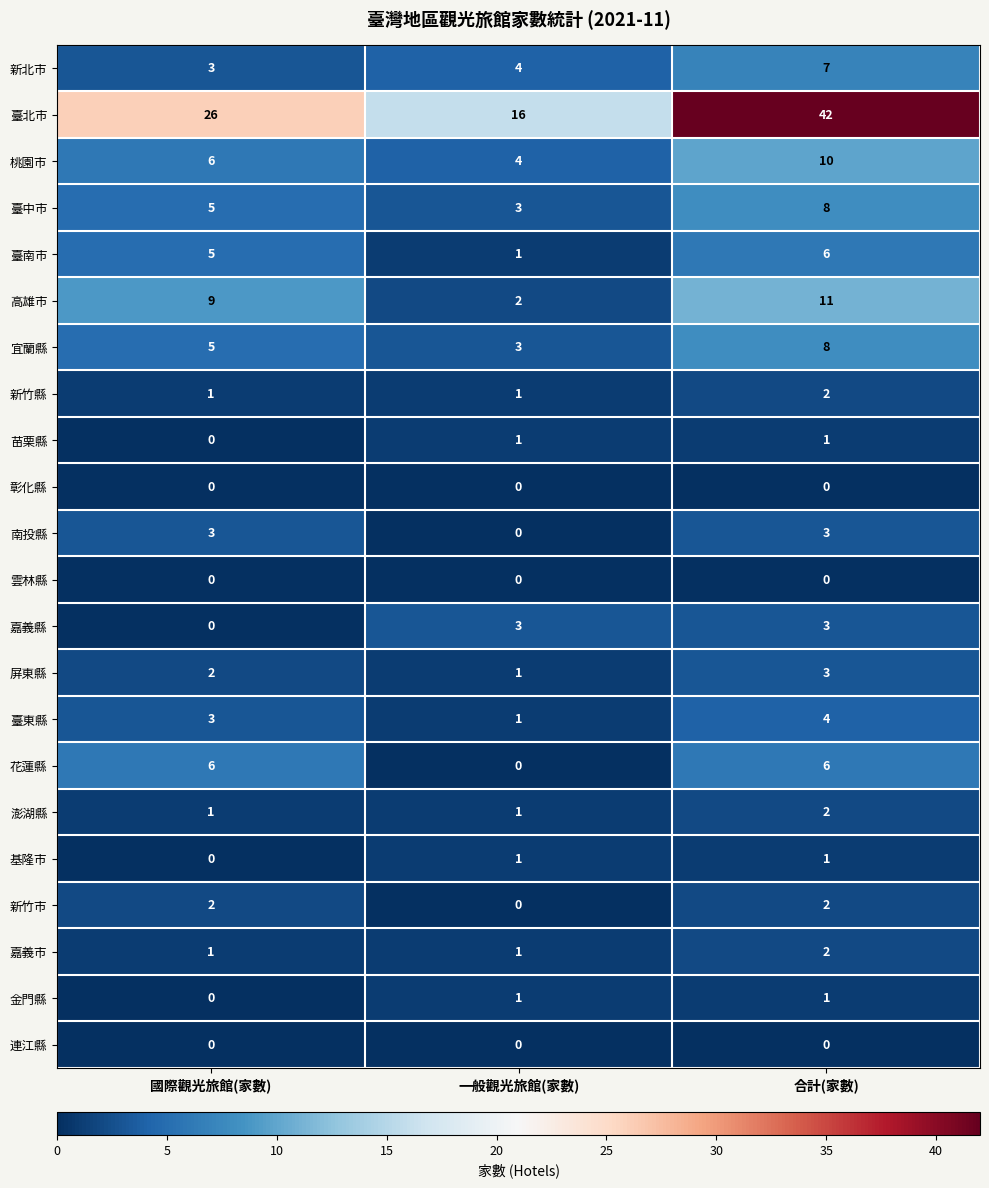

List the labels in order of 臺中市 value, largest first.

合計(家數), 國際觀光旅館(家數), 一般觀光旅館(家數)